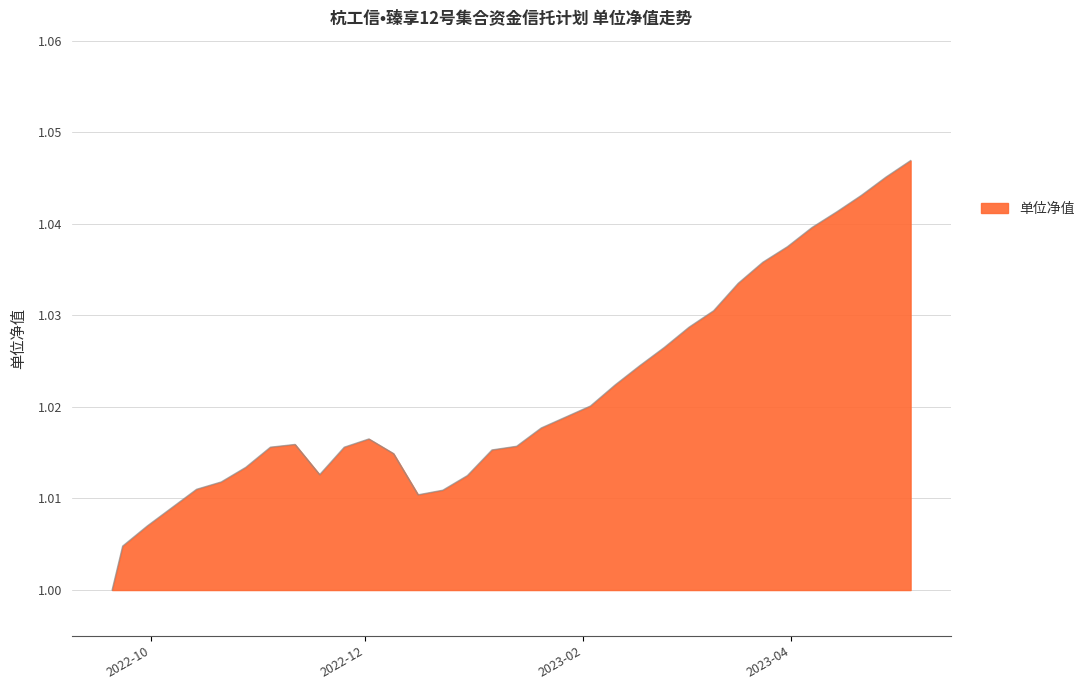

How many interior local peaks (higher than both neighbors) does the data have?

2